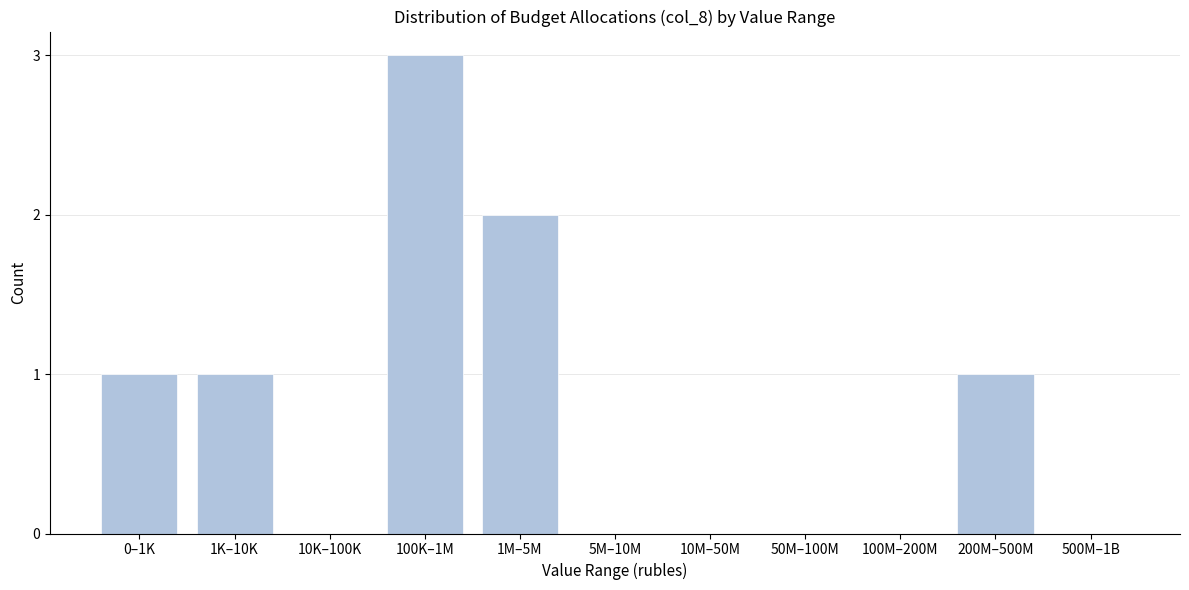

Reading right to left, extract all data points from this chart.

500M–1B=0	200M–500M=1	100M–200M=0	50M–100M=0	10M–50M=0	5M–10M=0	1M–5M=2	100K–1M=3	10K–100K=0	1K–10K=1	0–1K=1